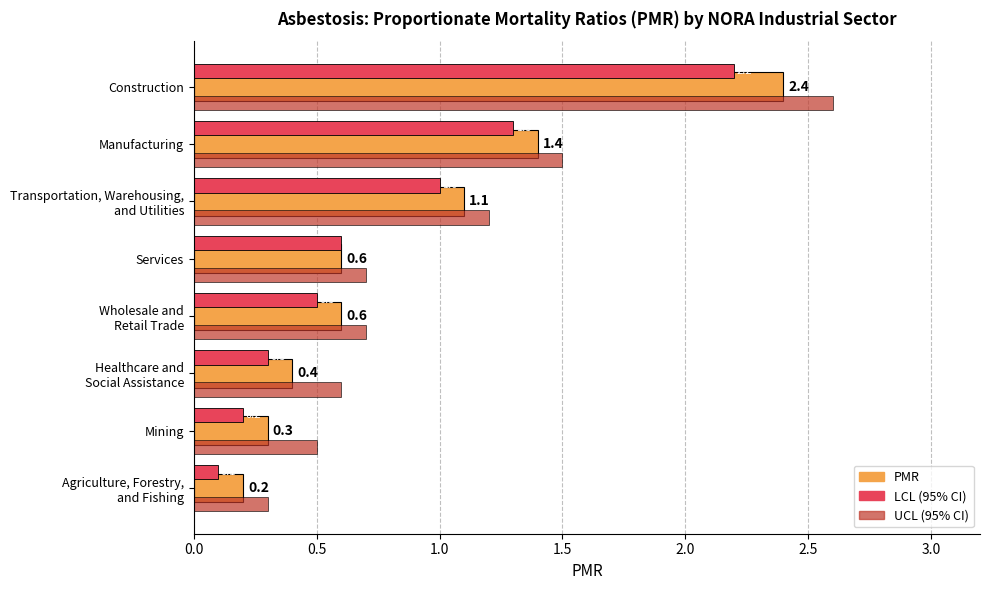

At how many categories does at least one series exceed 0?

8